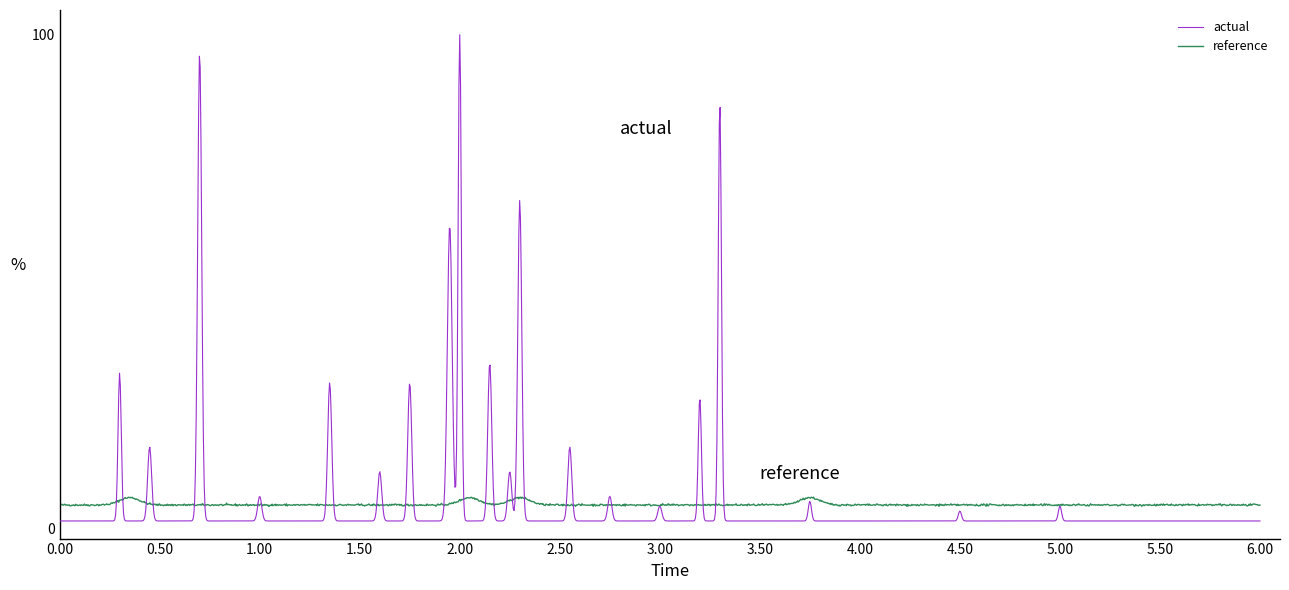

Which series has the largest range (max minus min)?

actual